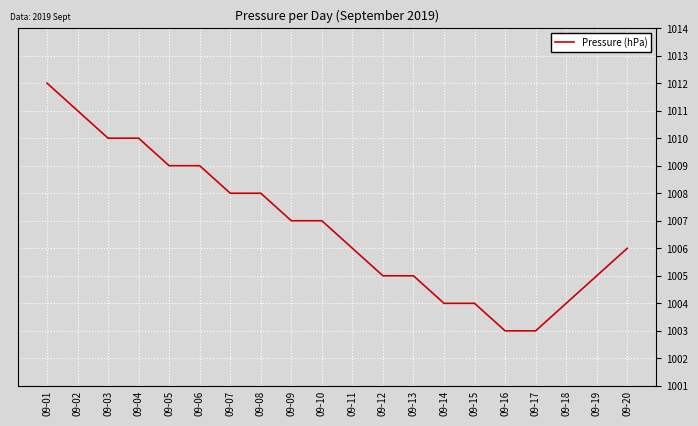

Which has a higher value, 09-14 or 09-19?

09-19